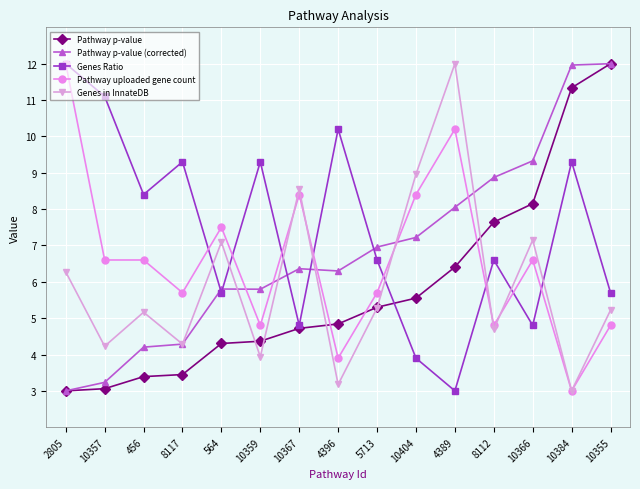

The Pathway uploaded gene count series shows 6.6 at 456. True or false?

True